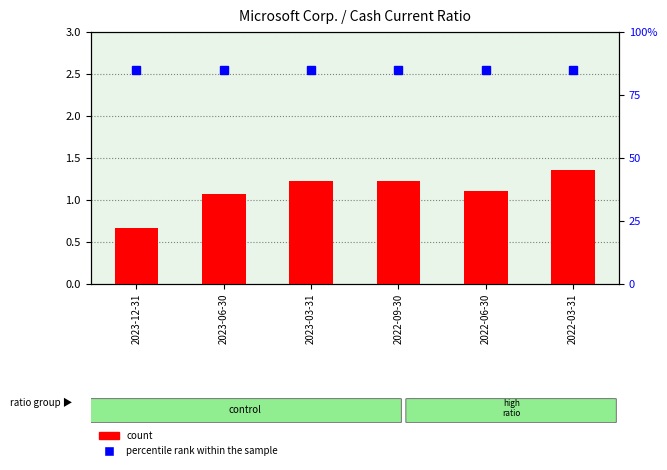

Which series has the largest total across all categories?

percentile rank within the sample